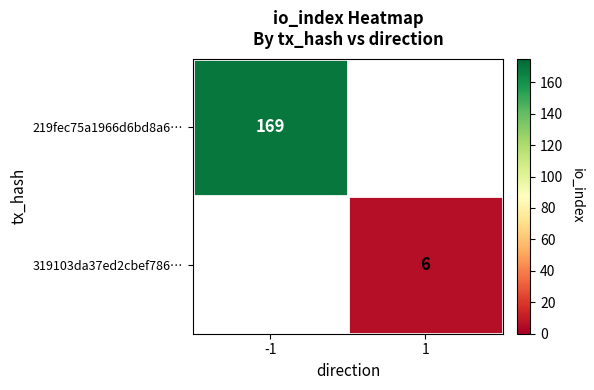

The 319103da37ed2cbef786… series shows 10 at 1. True or false?

False